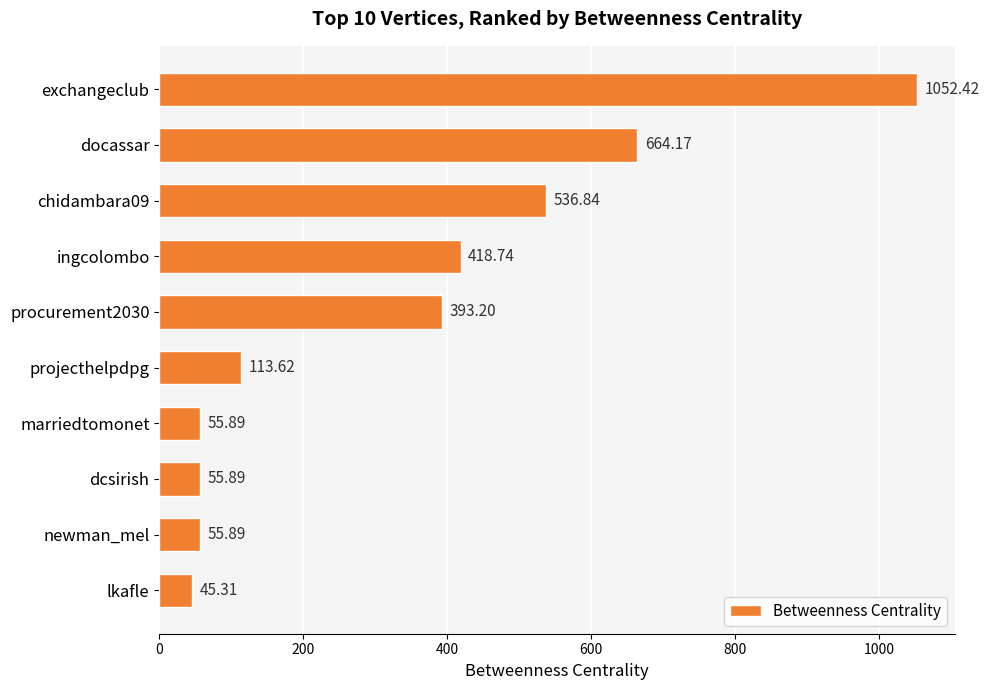

What is the difference between the maximum and minimum values?

1007.1